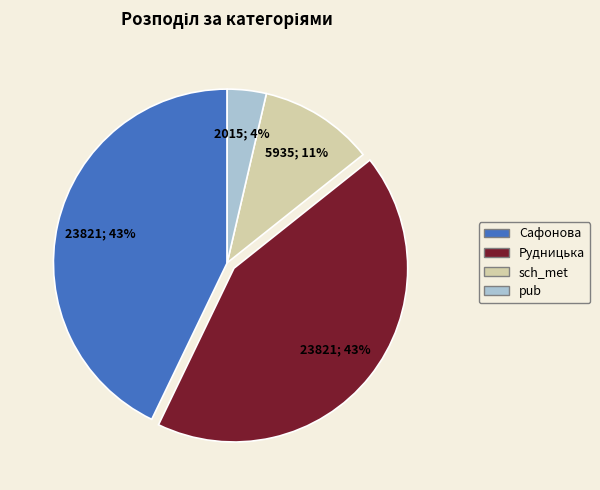

To the nearest percent, what is the average slice percentage?

25%